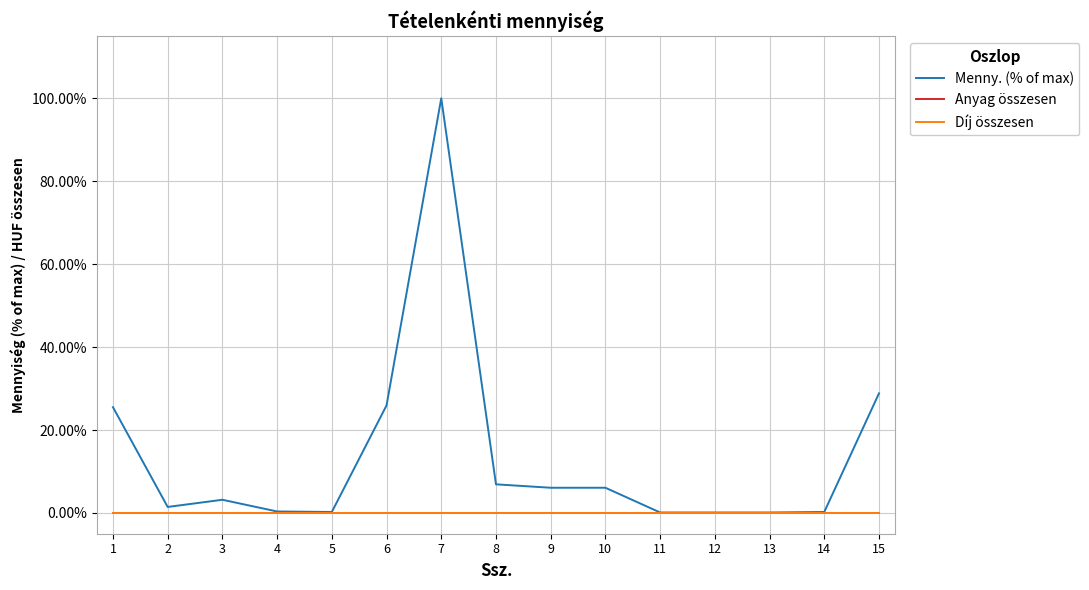

Does the chart have visible grid lines?

Yes